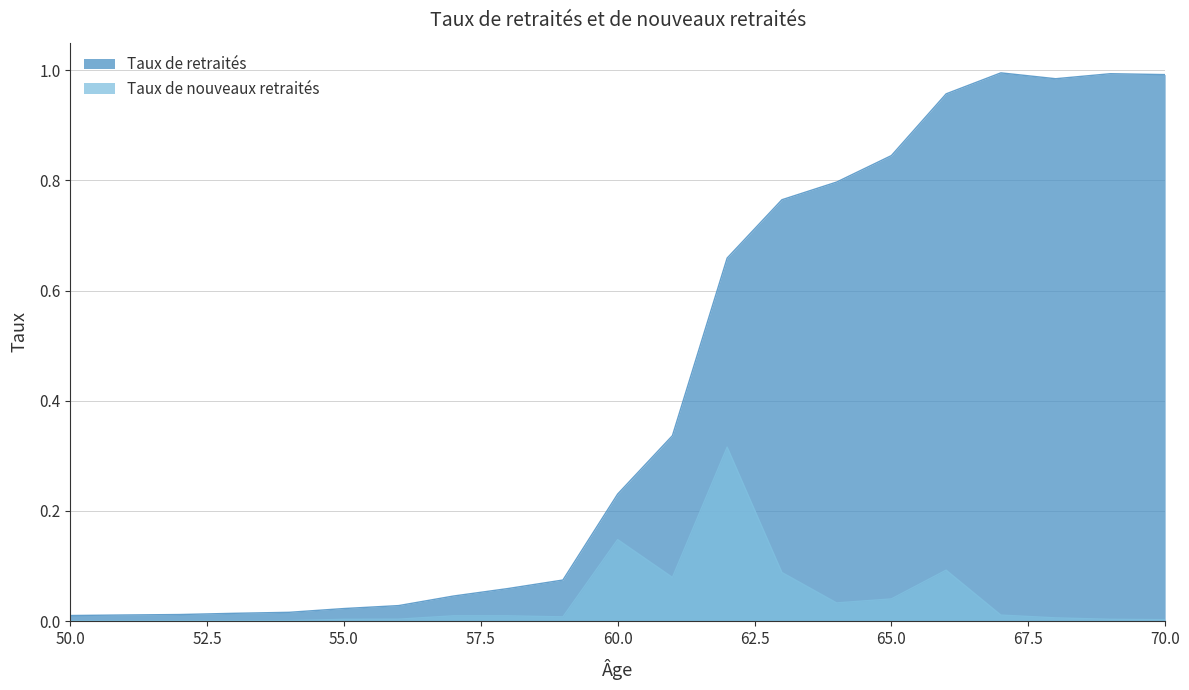

List the series in order of their peak value, highest first.

Taux de retraités, Taux de nouveaux retraités